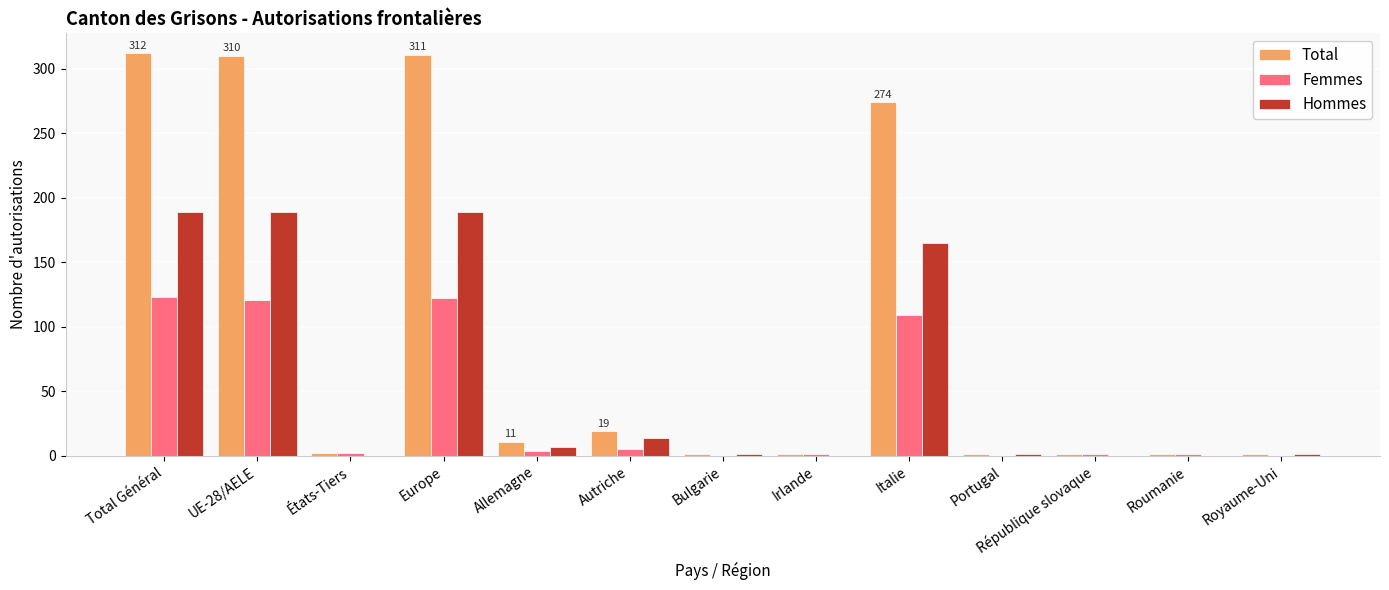

Where is Total nearest to the value 156?

Italie